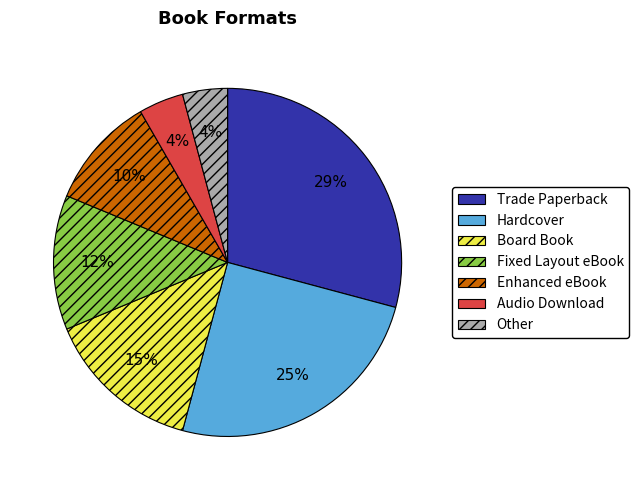

Is there a majority slice in this chart?

No